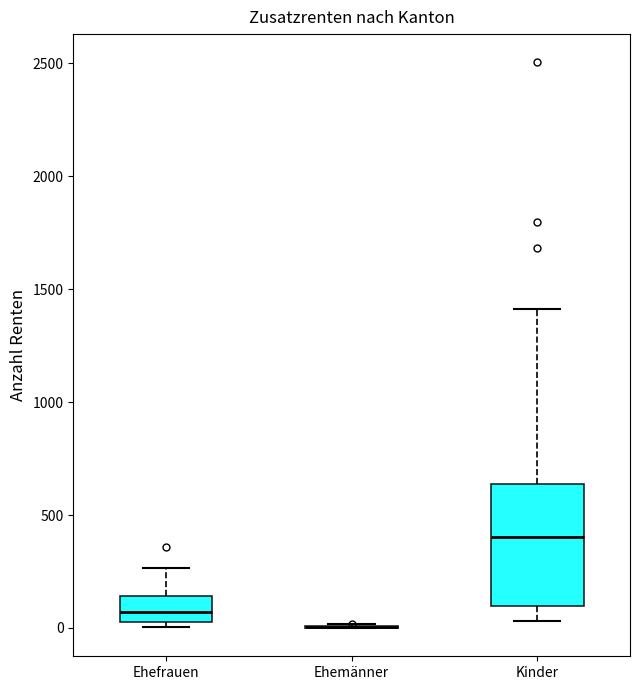

Comparing the boxes themselves (not the whiskers), which one is the tallest?

Kinder